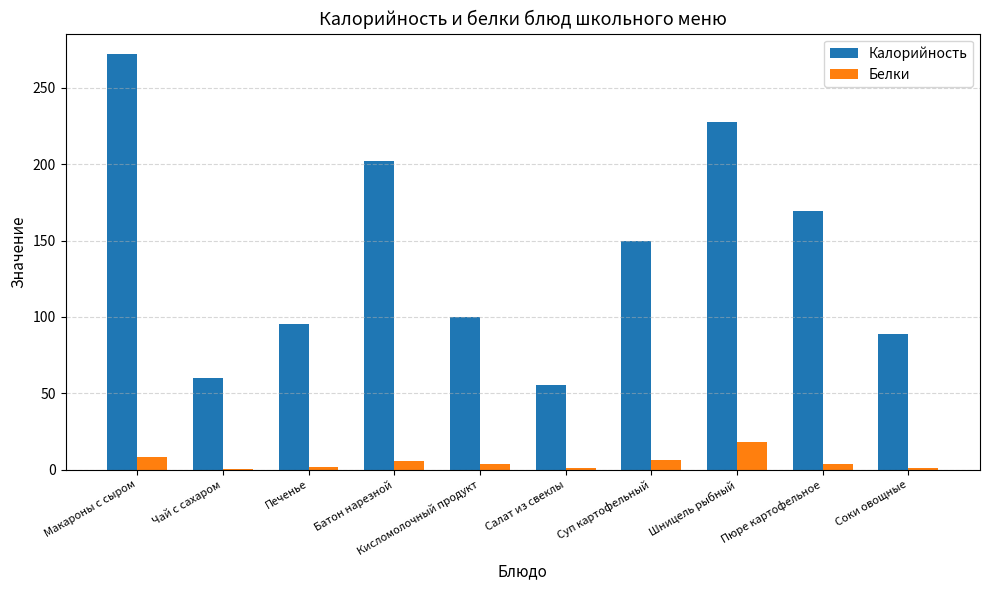

How many groups of bars are there?

10